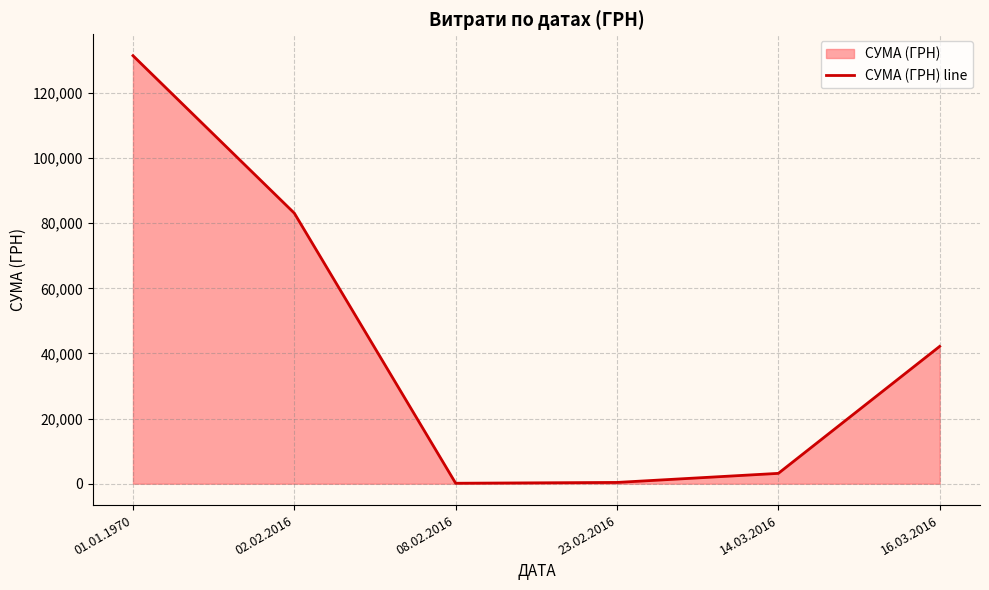

Which category has the lowest value across all series?

08.02.2016